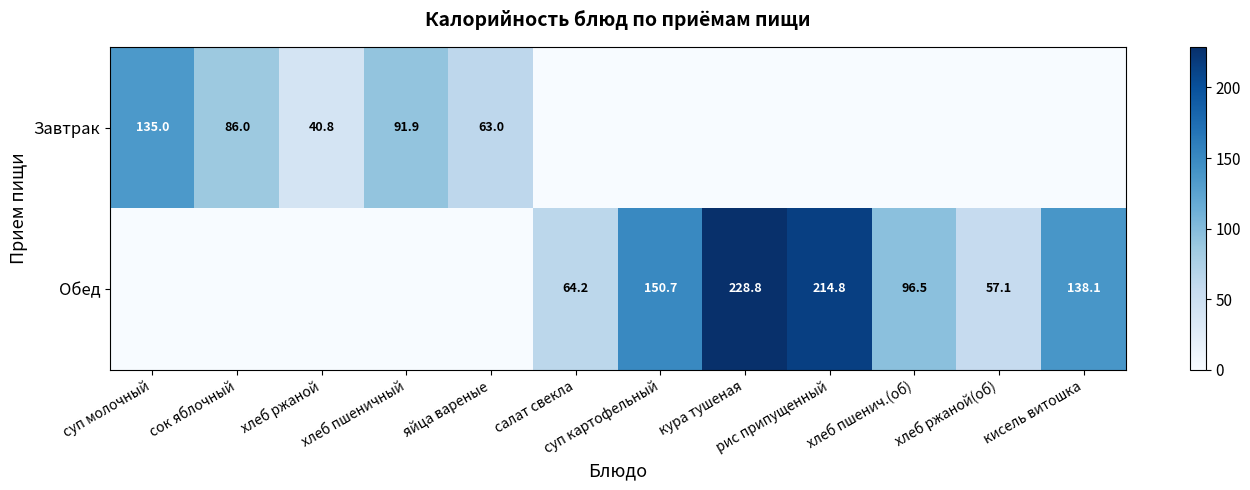

True or false: Завтрак has a value of 86.0 at сок яблочный.

True